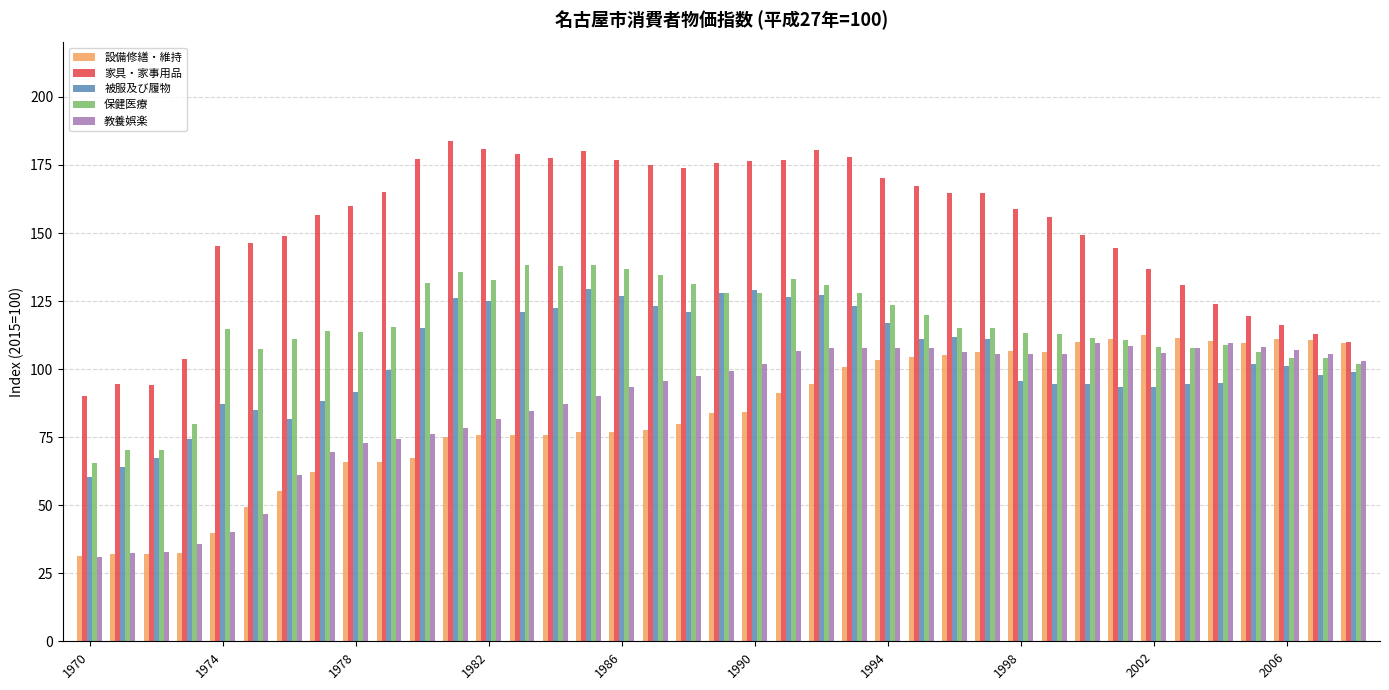

Which series has the largest range (max minus min)?

家具・家事用品